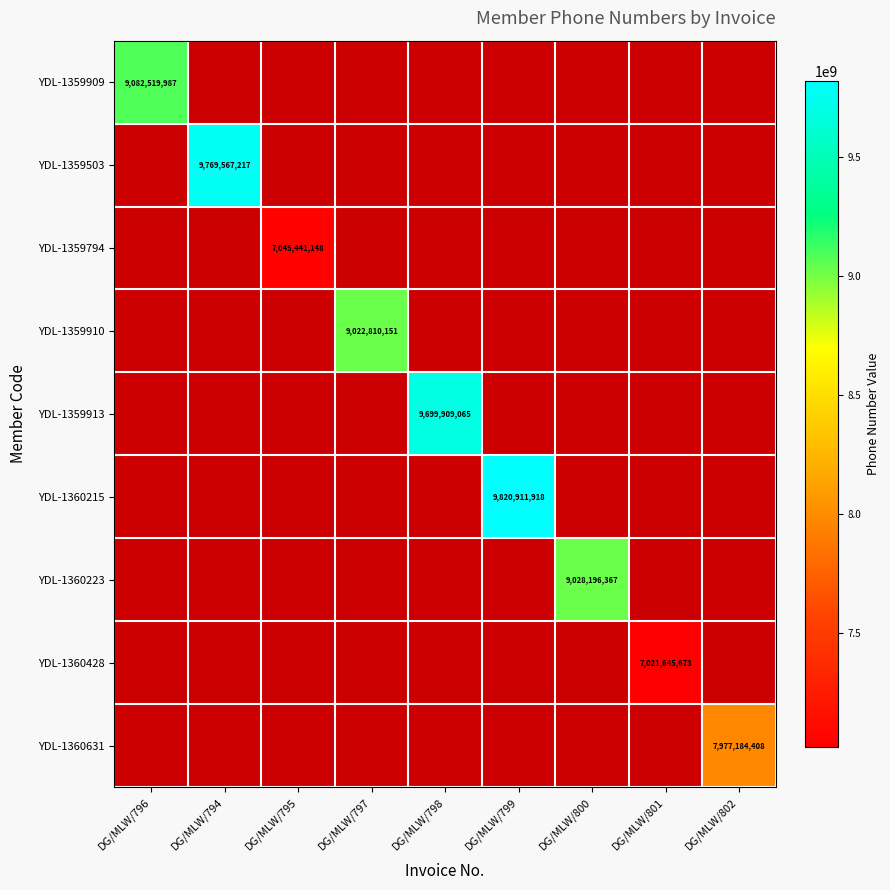

At DG/MLW/794, list the series in order from smallest to largest.

YDL-1359909, YDL-1359503, YDL-1359794, YDL-1359910, YDL-1359913, YDL-1360215, YDL-1360223, YDL-1360428, YDL-1360631